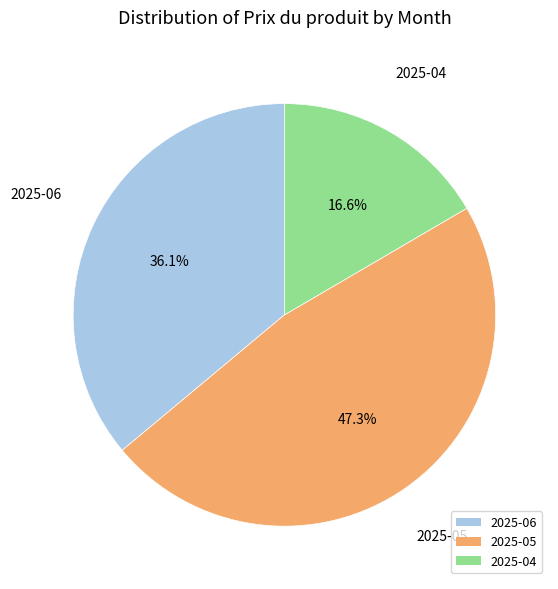

Does 2025-06 represent more than half of the total?

No